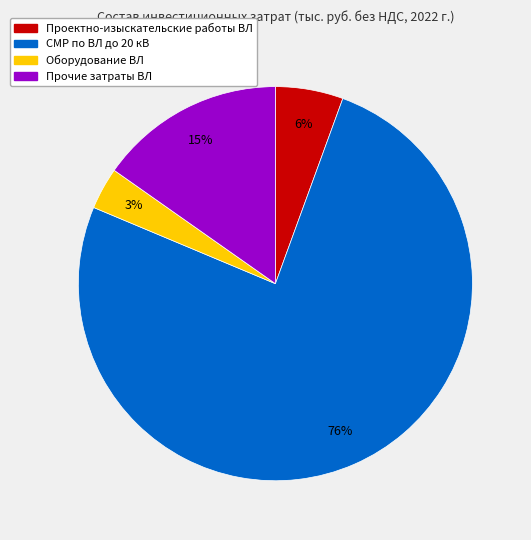

To the nearest percent, what is the average slice percentage?

25%